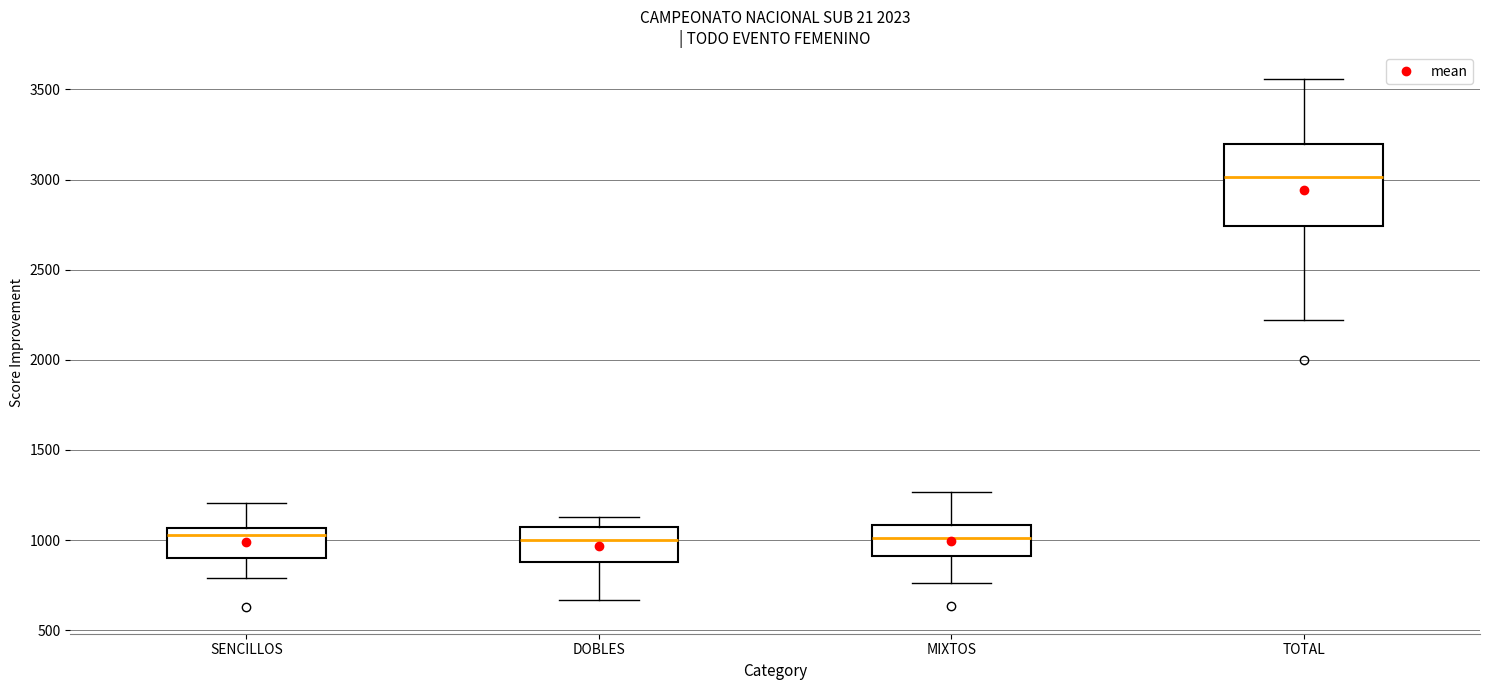

Reading left to right, read every box against the y-axis: the position of its median line, the range the box covers, and the ends of its whiskers. The values are not printed on the chart, so give them approximately, as read against the axis.

SENCILLOS: median 1050 (just below the box's upper edge), box 900 to 1050, whiskers 800 to 1200
DOBLES: median 1000, box 900 to 1050, whiskers 650 to 1150
MIXTOS: median 1000, box 900 to 1100, whiskers 750 to 1250
TOTAL: median 3000, box 2750 to 3200, whiskers 2200 to 3550